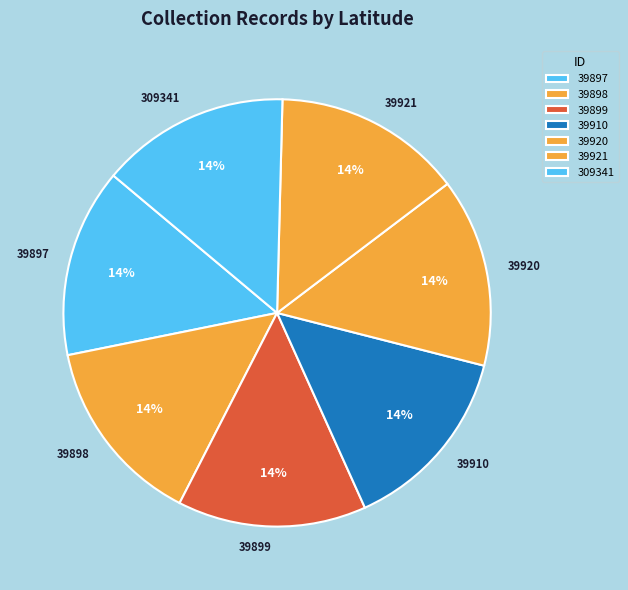

What percentage is the 39898 slice, to the nearest percent?

14%